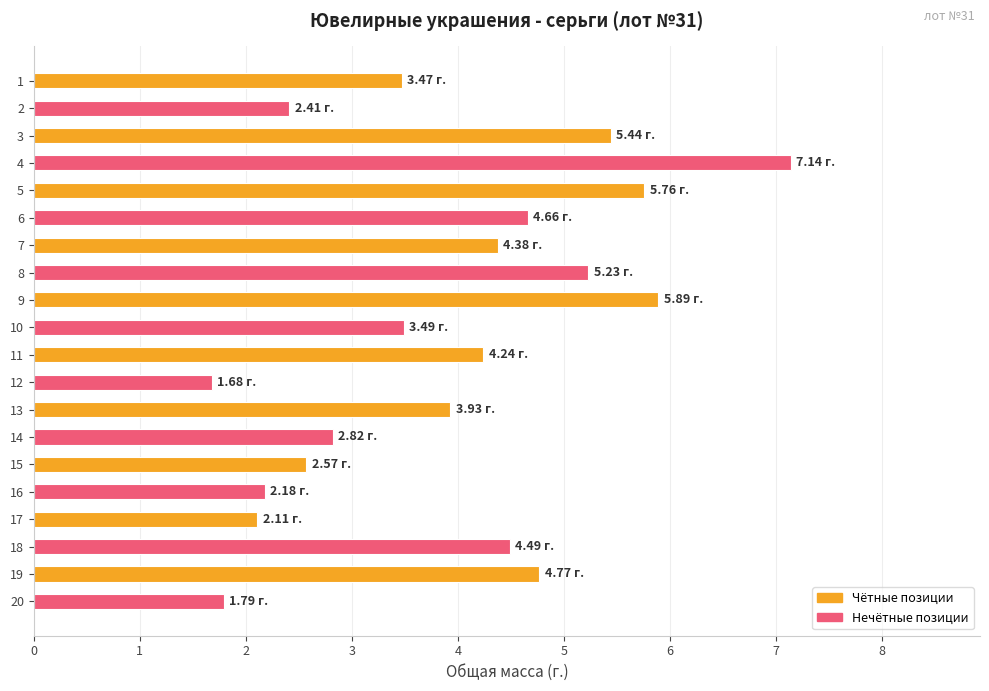

What is the greatest value displayed?

7.1